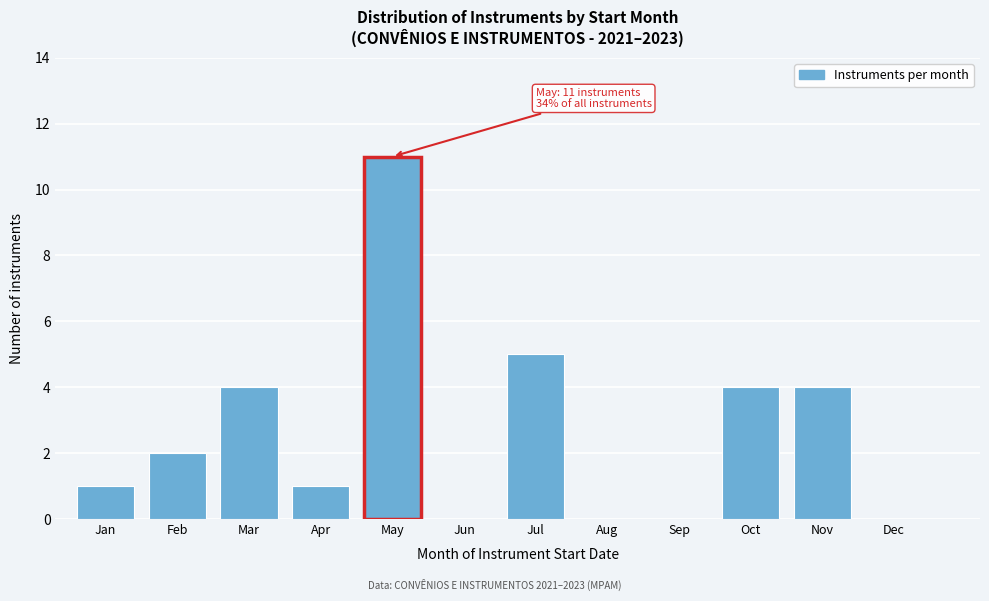

Reading left to right, transcribe all the data shown in this chart.

Jan=1	Feb=2	Mar=4	Apr=1	May=11	Jun=0	Jul=5	Aug=0	Sep=0	Oct=4	Nov=4	Dec=0